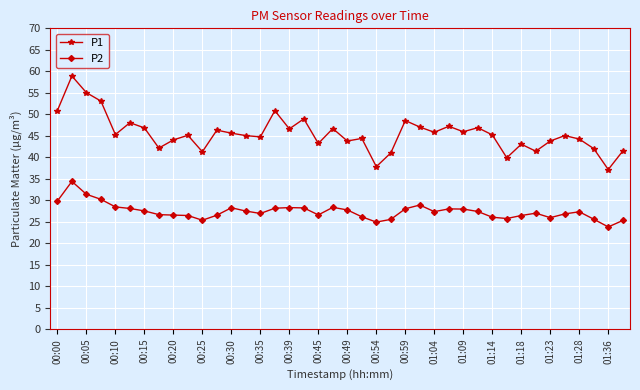

Rank the series by their average value, from lowest to highest.

P2, P1